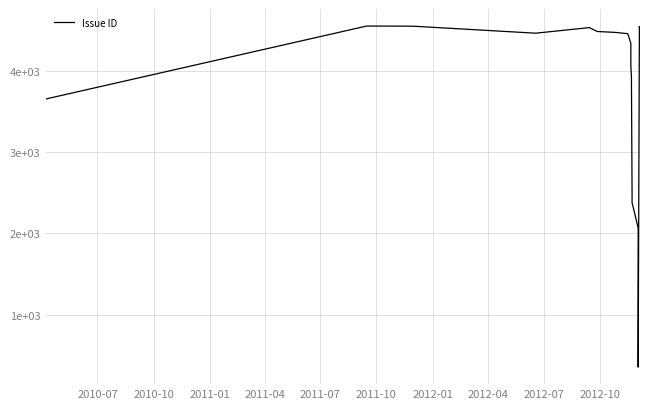

What is the sum of all values?

89938